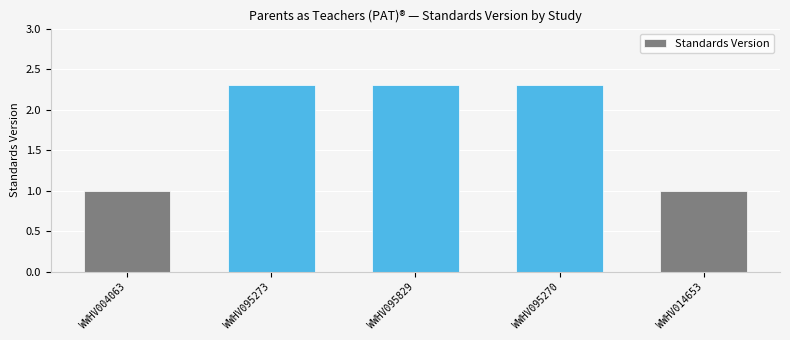

What value does the data have at WWHV095829?

2.3